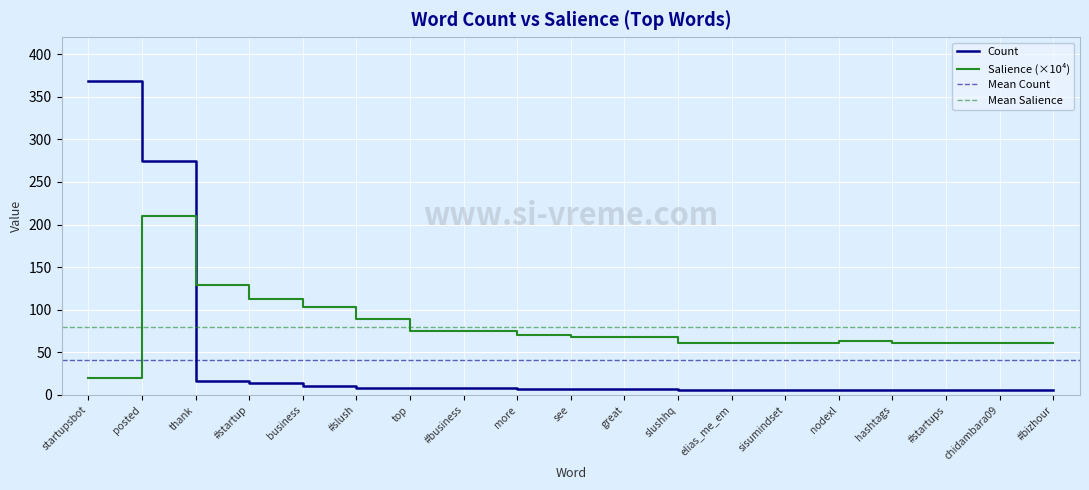

What is the label of the 4th point from the right?

hashtags